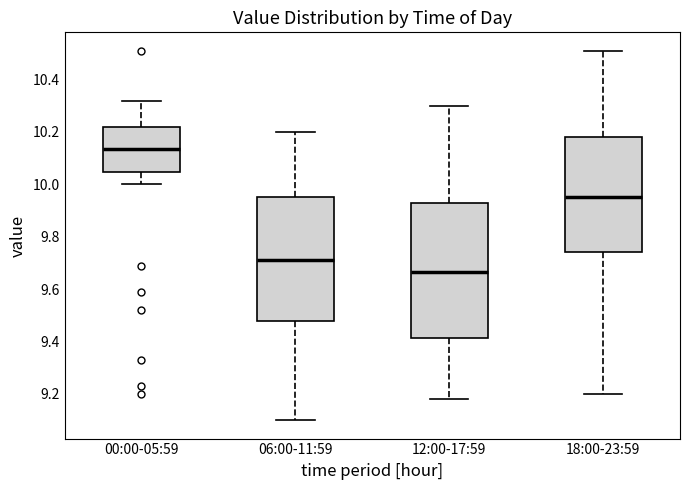

Which box is the tallest, from its lower edge to its upper edge?

12:00-17:59